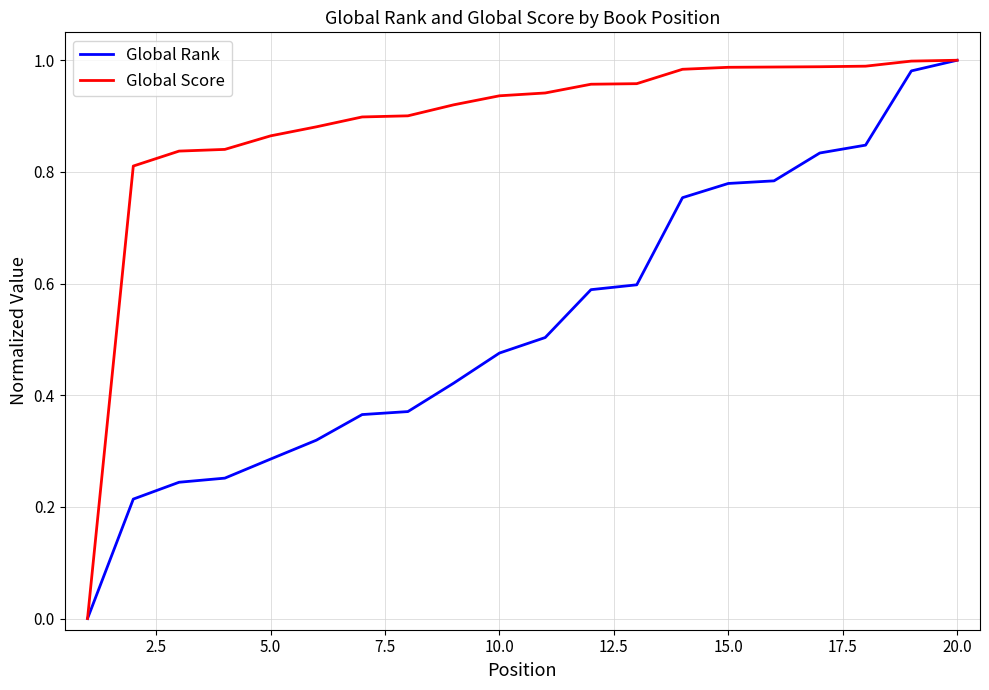

Which series has the largest total across all categories?

Global Score